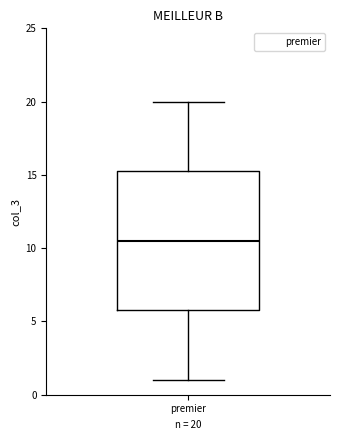

Where does the lower whisker of the box for premier end on the y-axis? The values are not printed on the chart, so give them approximately, as read against the axis.

1.0